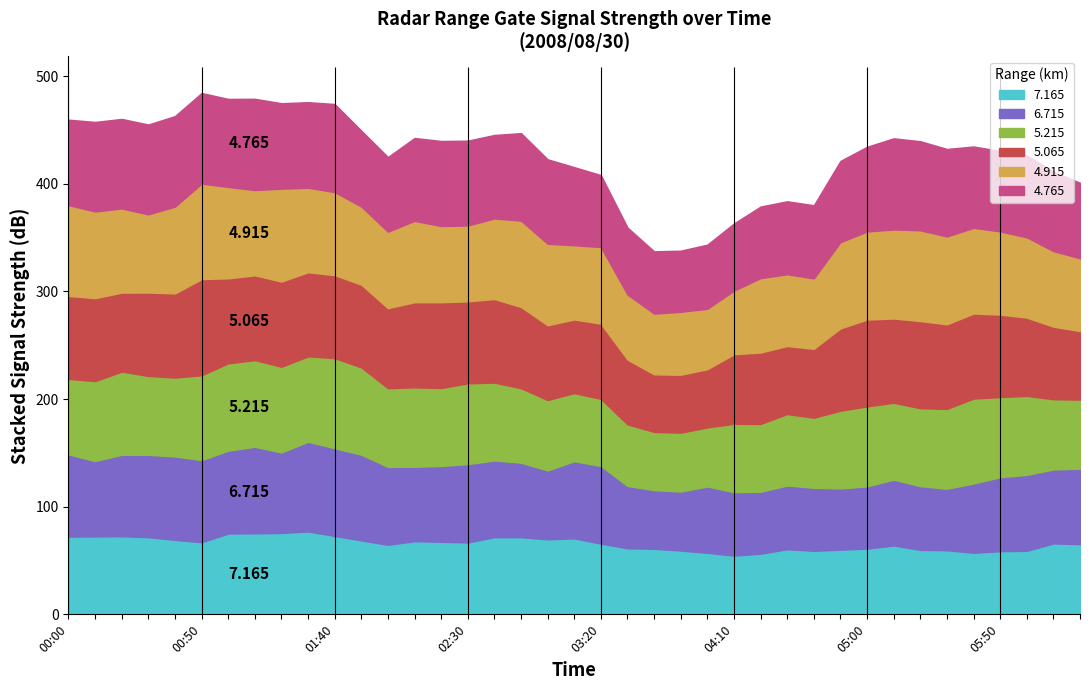

How many lines are shown in the chart?

6